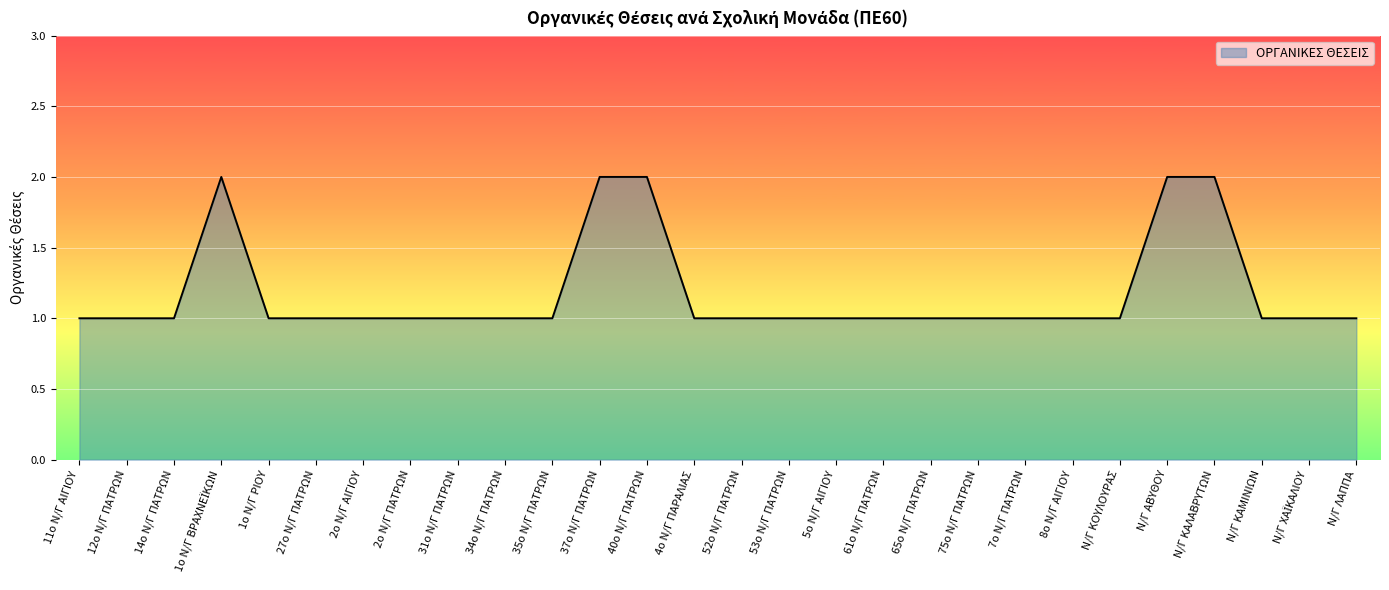

What is the greatest value displayed?

2